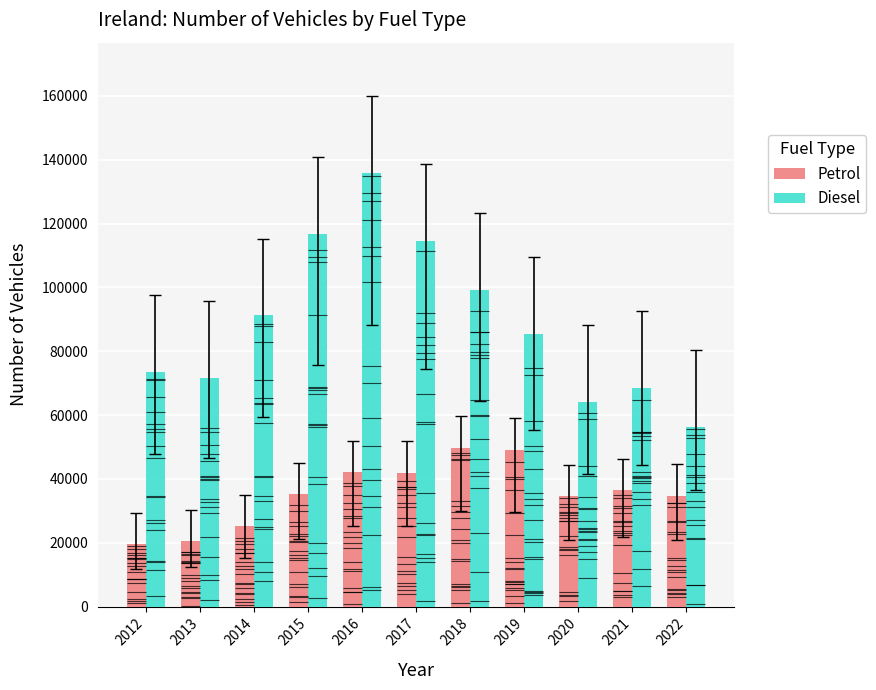

List the labels in order of Diesel value, smallest first.

2022, 2020, 2021, 2013, 2012, 2019, 2014, 2018, 2017, 2015, 2016